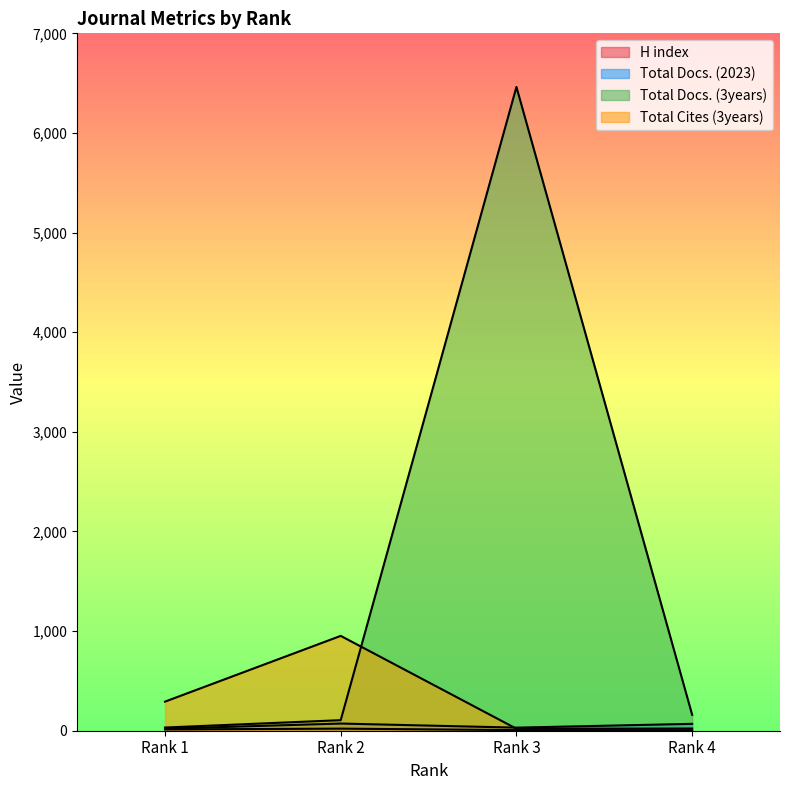

How many values in the Total Docs. (2023) series exceed 69?

1